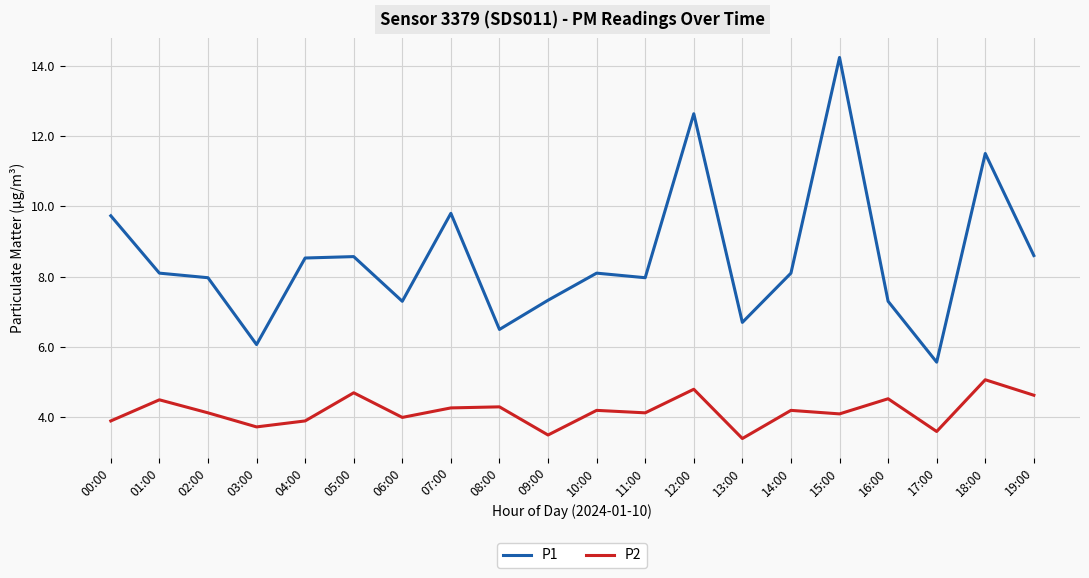

Which series has the largest total across all categories?

P1